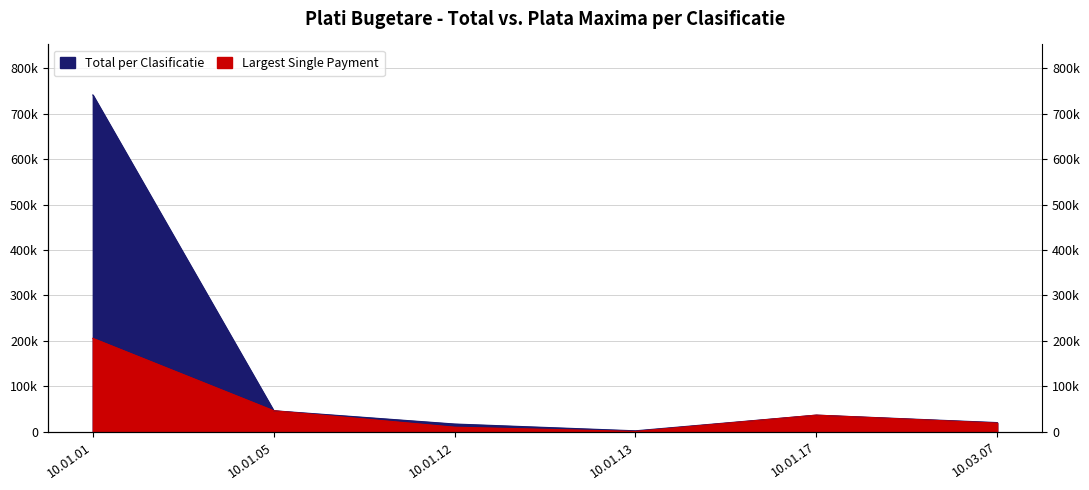

Which series has the largest total across all categories?

Total per Clasificatie